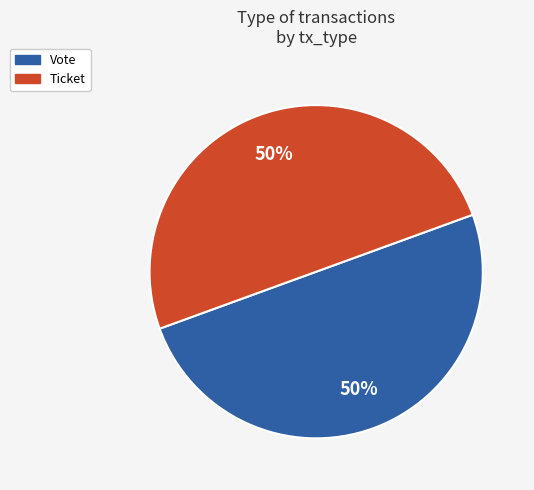

Is it true that Ticket is 14% of the pie?

False